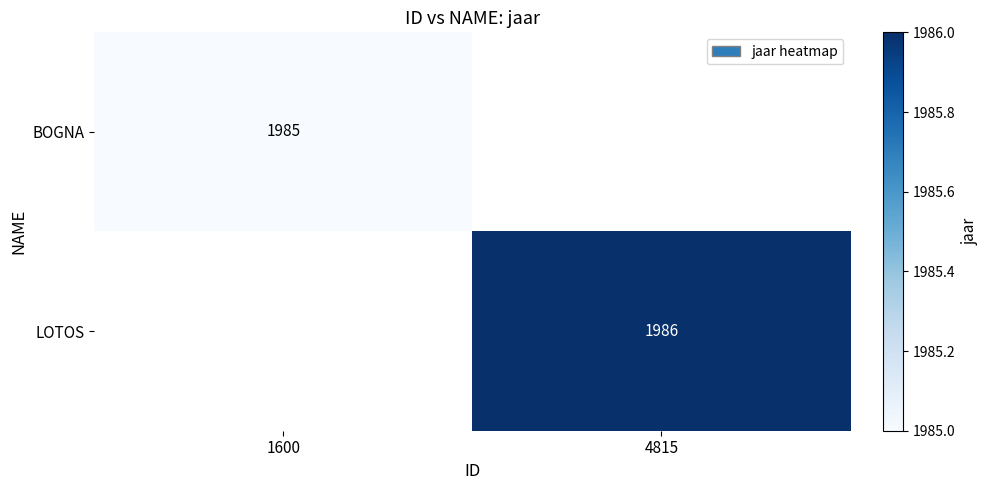

True or false: LOTOS has a value of 1986 at 4815.

True